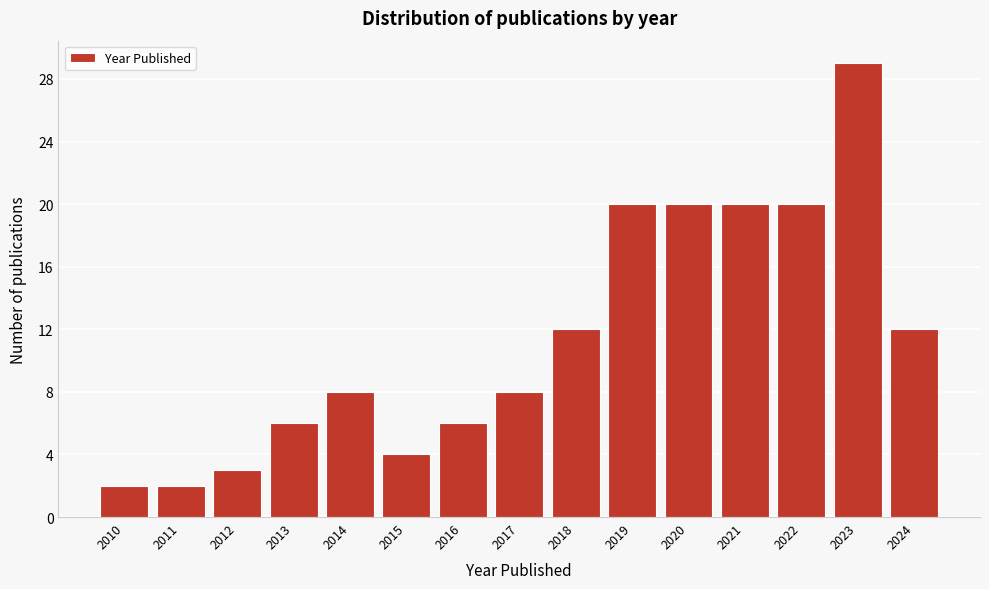

Reading left to right, what are all the values shown in this chart?

2	2	3	6	8	4	6	8	12	20	20	20	20	29	12